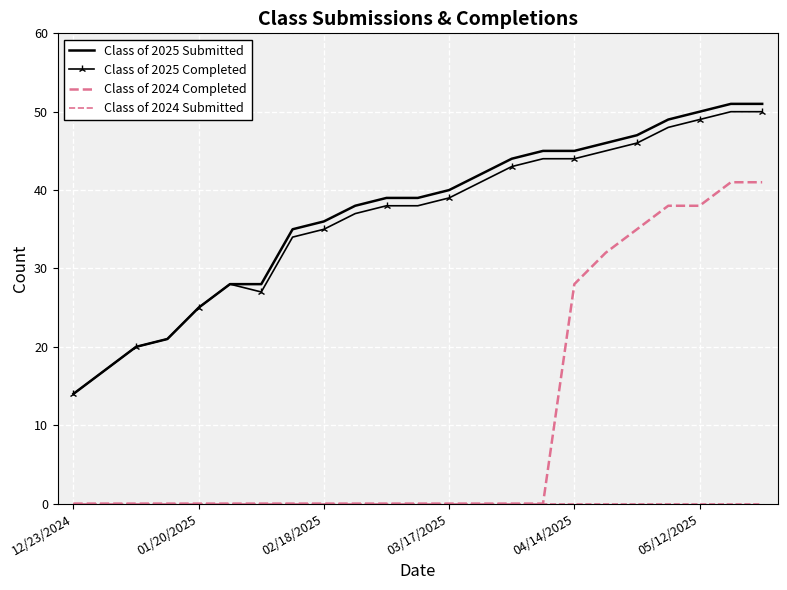

What is the maximum value for Class of 2024 Completed?

41